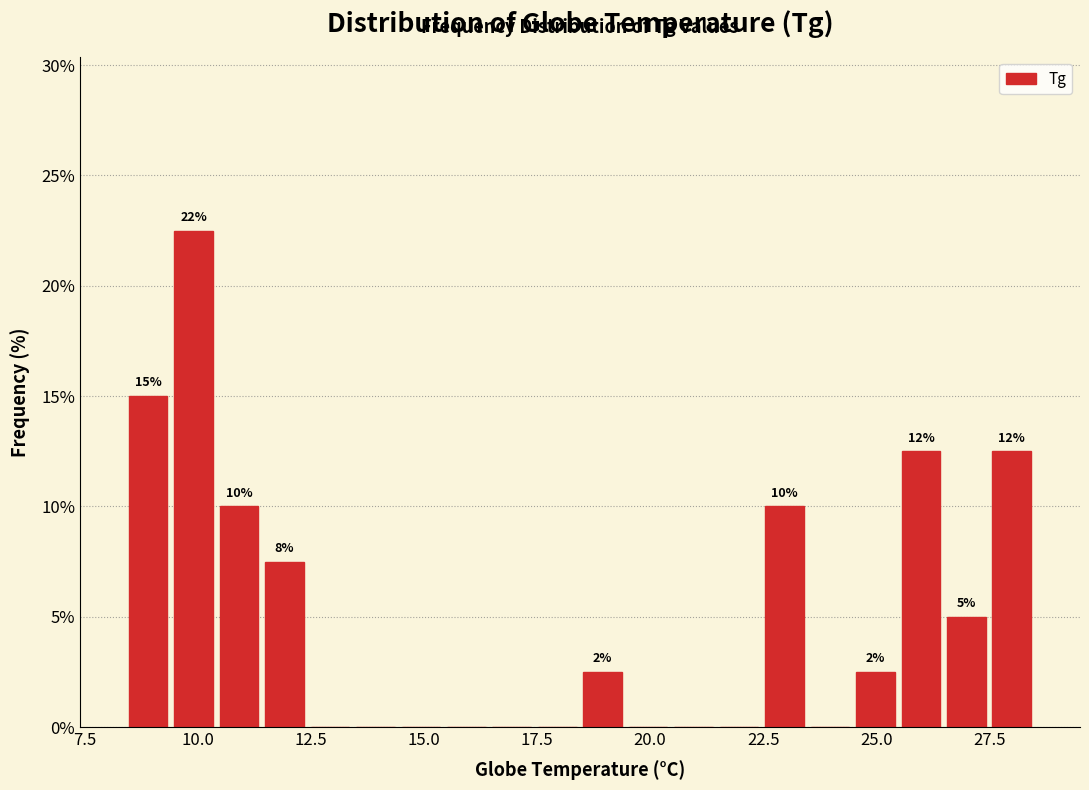

Read against the x-axis, roughly where is the centre of the tallest bar?

10.0